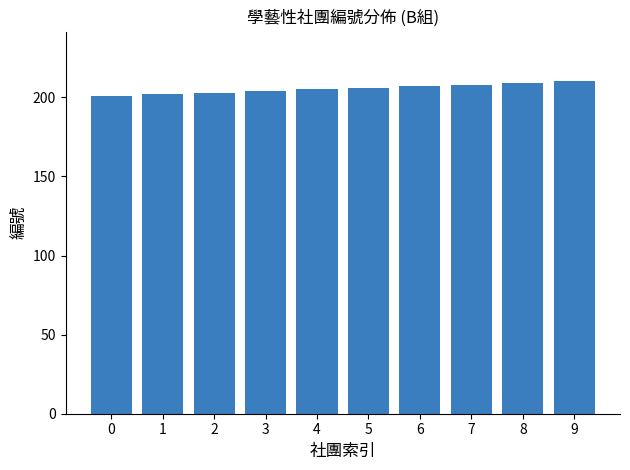

What is the sum of all values?

2055